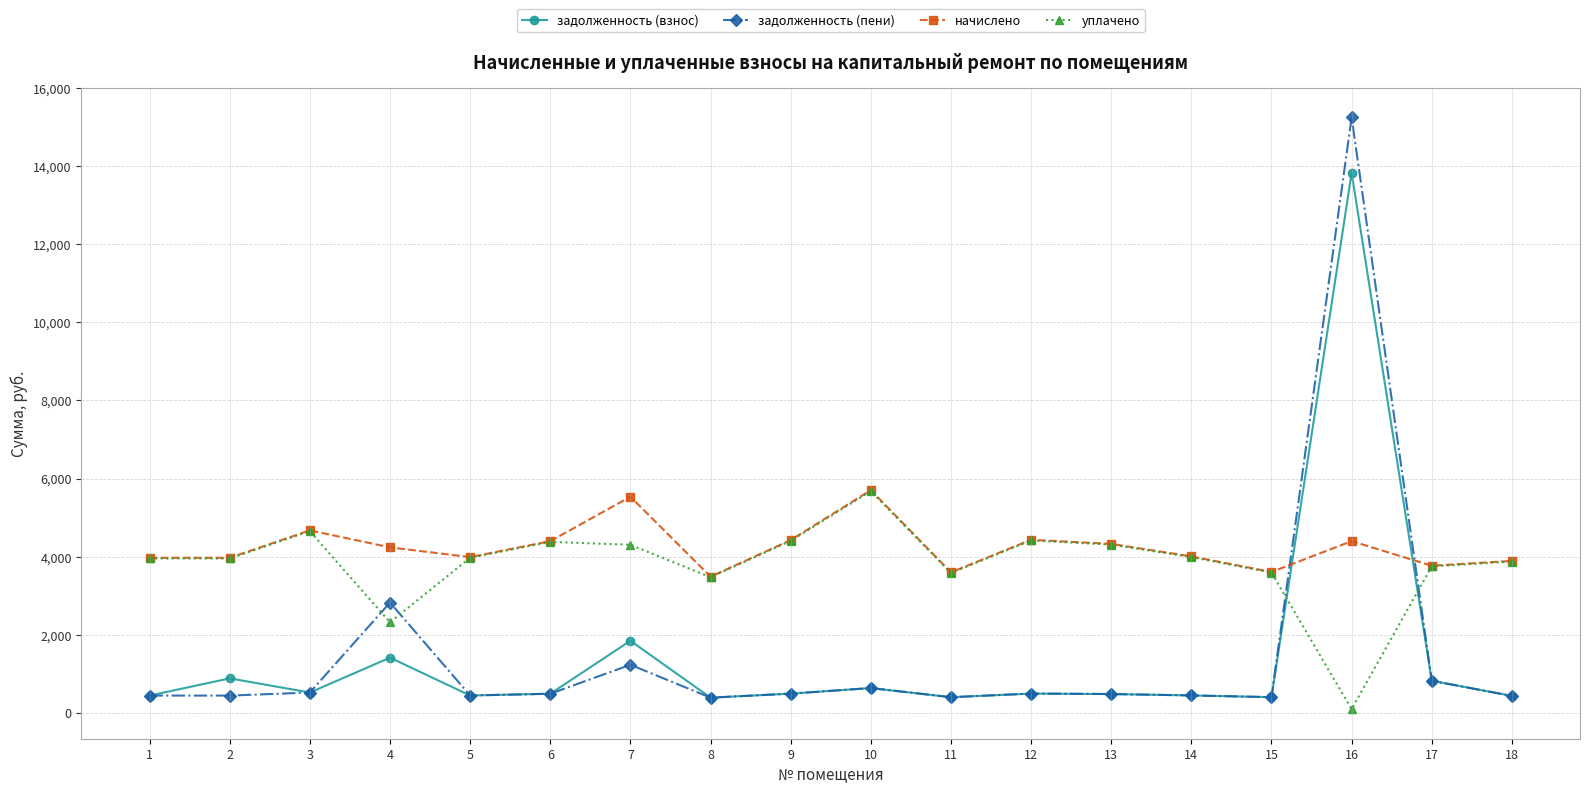

Which series ends up on top after the final intersection of уплачено and задолженность (пени)?

уплачено